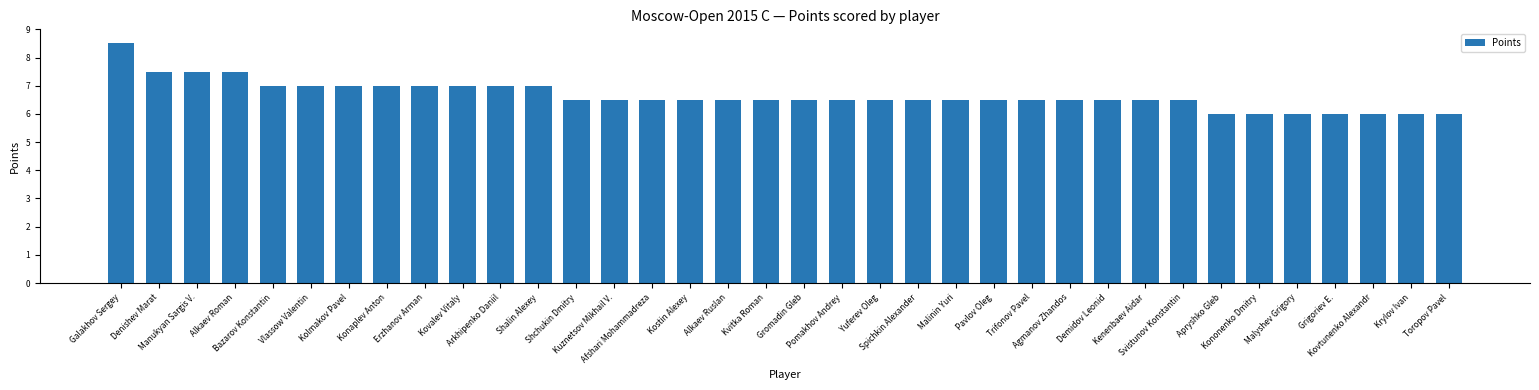

What is the label of the 7th bar from the right?

Apryshko Gleb